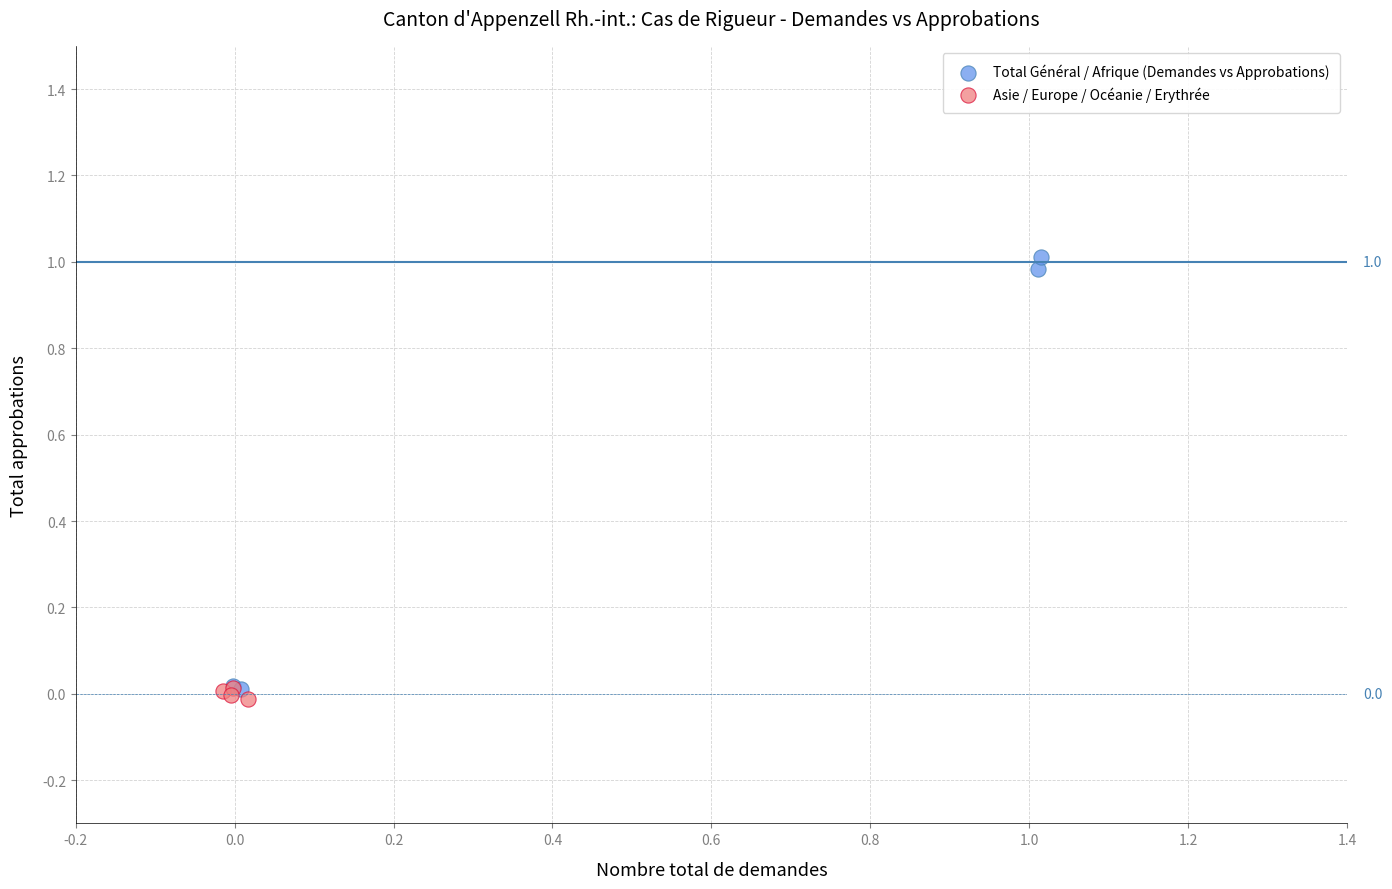

Which series reaches the maximum Y coordinate?

Total Général / Afrique (Demandes vs Approbations)